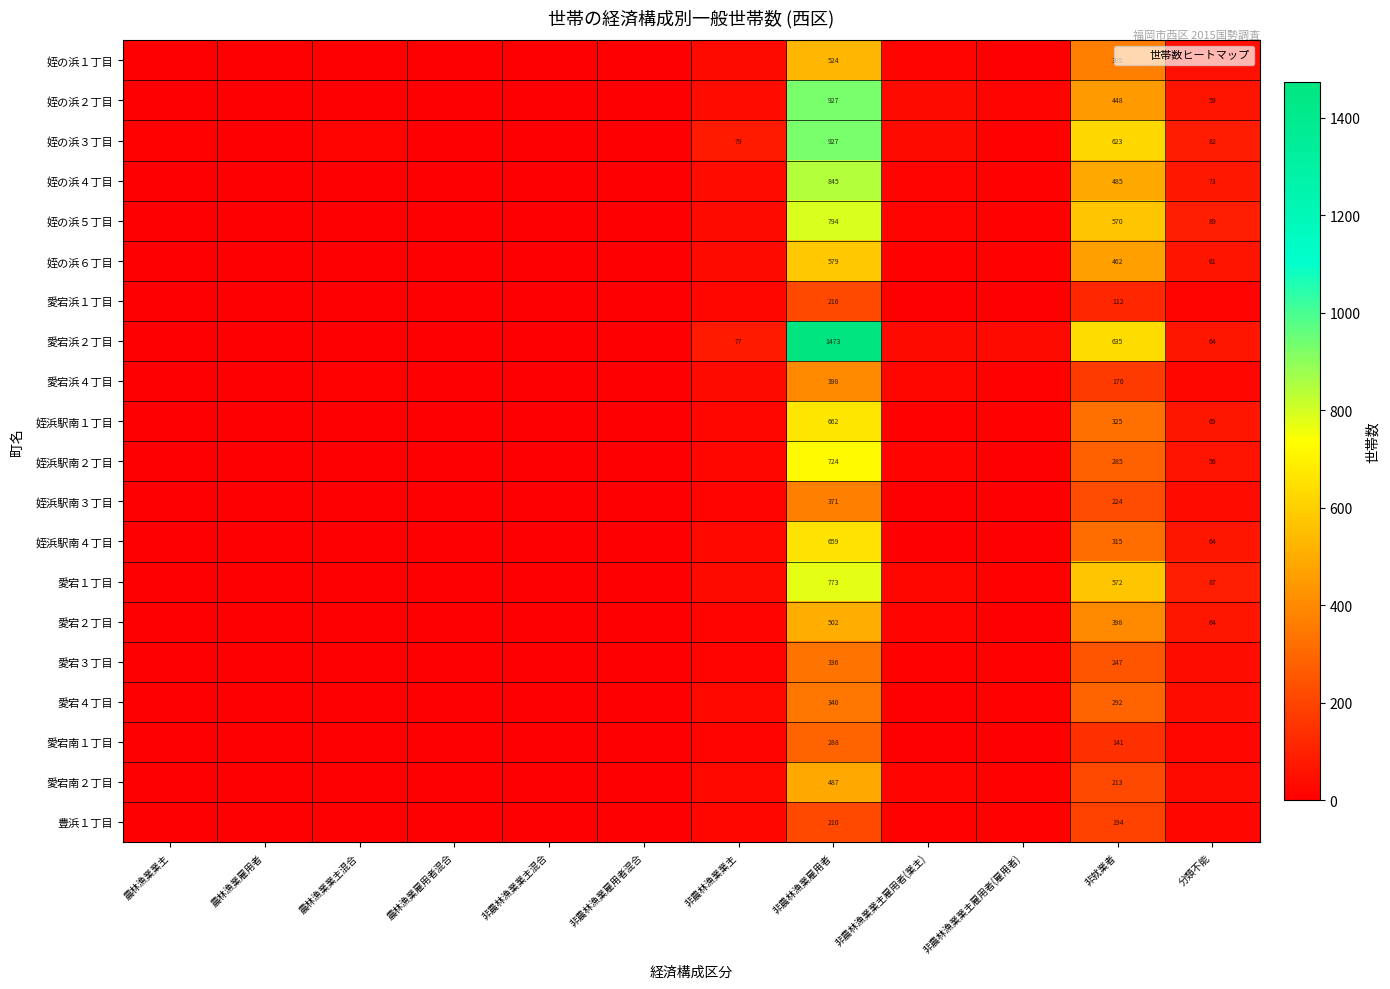

At 非就業者, list the series in order from smallest to largest.

愛宕浜１丁目, 愛宕南１丁目, 愛宕浜４丁目, 豊浜１丁目, 愛宕南２丁目, 姪浜駅南３丁目, 愛宕３丁目, 姪浜駅南２丁目, 愛宕４丁目, 姪浜駅南４丁目, 姪浜駅南１丁目, 姪の浜１丁目, 愛宕２丁目, 姪の浜２丁目, 姪の浜６丁目, 姪の浜４丁目, 姪の浜５丁目, 愛宕１丁目, 姪の浜３丁目, 愛宕浜２丁目